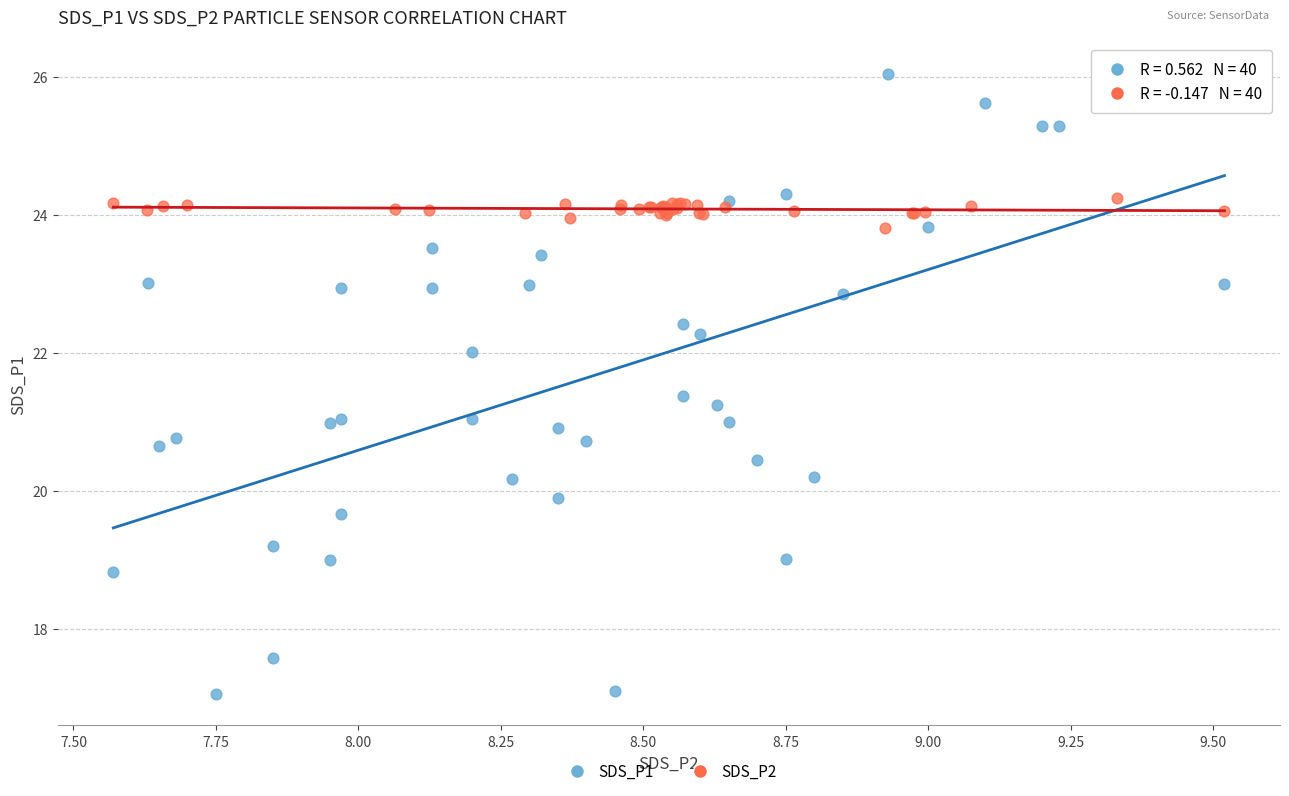

Which series reaches the maximum Y coordinate?

SDS_P1